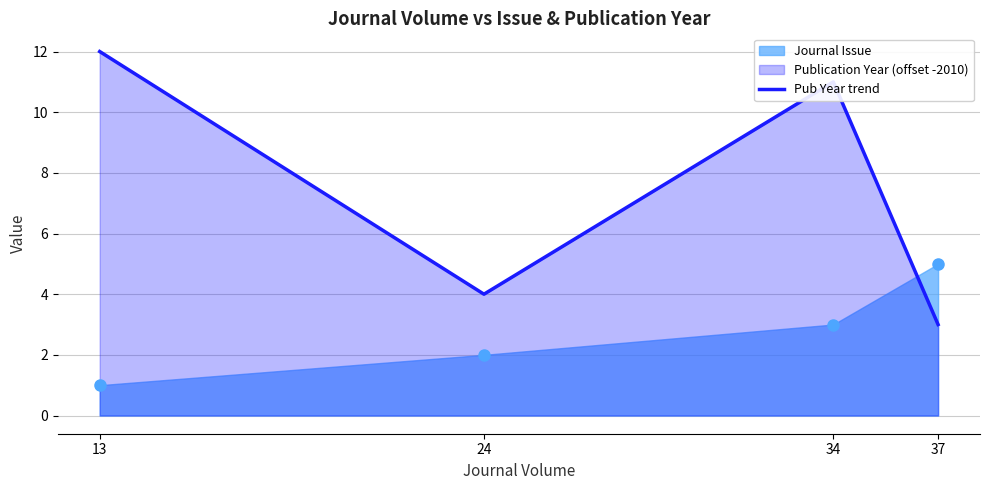

How many lines are shown in the chart?

1